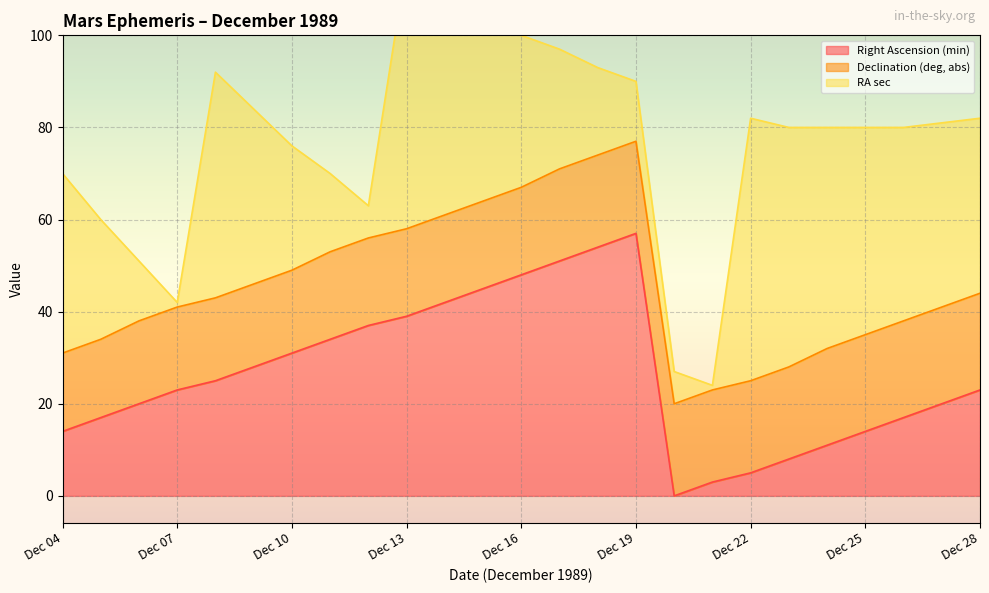

Reading left to right, transcribe all the data shown in this chart.

Right Ascension (min): Dec 04=14	Dec 05=17	Dec 06=20	Dec 07=23	Dec 08=25	Dec 09=28	Dec 10=31	Dec 11=34	Dec 12=37	Dec 13=39	Dec 14=42	Dec 15=45	Dec 16=48	Dec 17=51	Dec 18=54	Dec 19=57	Dec 20=0	Dec 21=3	Dec 22=5	Dec 23=8	Dec 24=11	Dec 25=14	Dec 26=17	Dec 27=20	Dec 28=23
Declination (deg, abs): Dec 04=17	Dec 05=17	Dec 06=18	Dec 07=18	Dec 08=18	Dec 09=18	Dec 10=18	Dec 11=19	Dec 12=19	Dec 13=19	Dec 14=19	Dec 15=19	Dec 16=19	Dec 17=20	Dec 18=20	Dec 19=20	Dec 20=20	Dec 21=20	Dec 22=20	Dec 23=20	Dec 24=21	Dec 25=21	Dec 26=21	Dec 27=21	Dec 28=21
RA sec: Dec 04=39	Dec 05=26	Dec 06=13	Dec 07=1	Dec 08=49	Dec 09=38	Dec 10=27	Dec 11=17	Dec 12=7	Dec 13=58	Dec 14=49	Dec 15=41	Dec 16=33	Dec 17=26	Dec 18=19	Dec 19=13	Dec 20=7	Dec 21=1	Dec 22=57	Dec 23=52	Dec 24=48	Dec 25=45	Dec 26=42	Dec 27=40	Dec 28=38